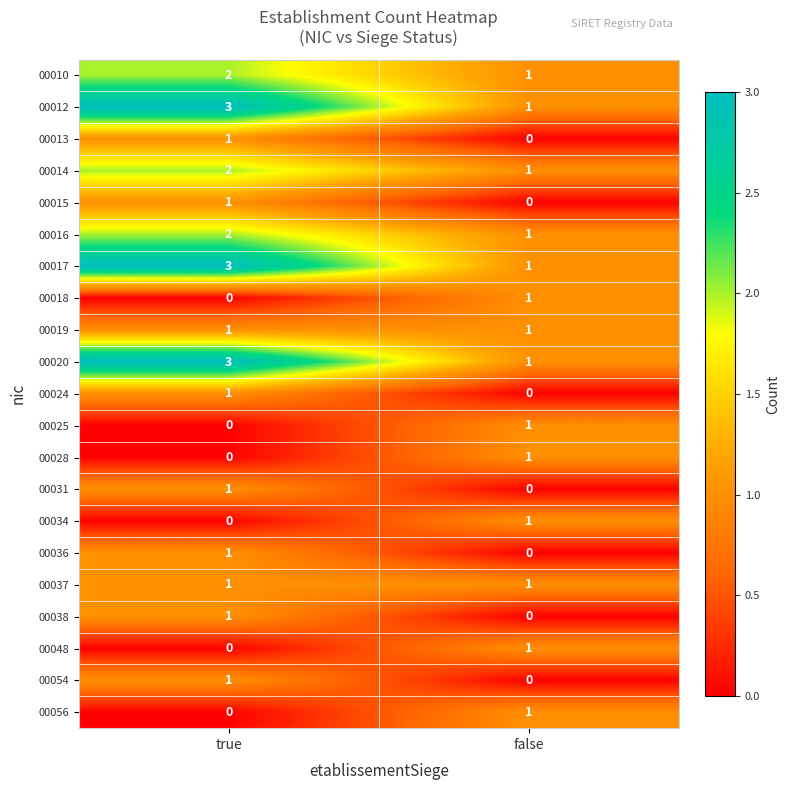

What is the greatest value displayed?

3